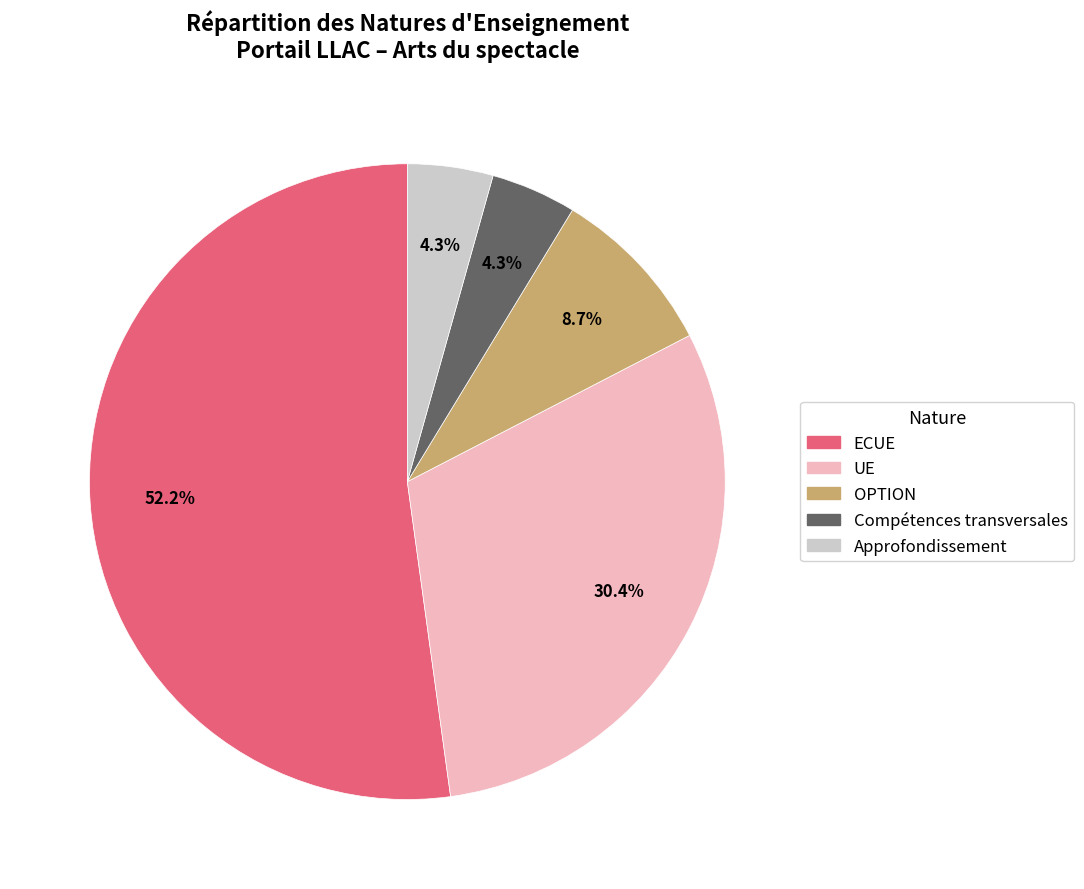

Is there any slice that represents more than half of the pie?

Yes